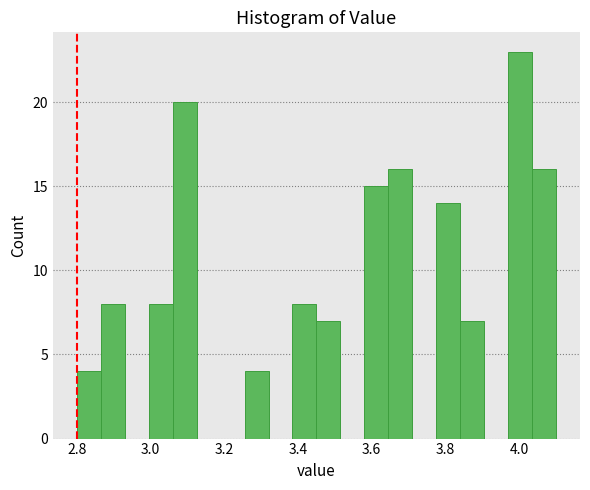

Around what value on the x-axis is the tallest bar? Give the approximate position of its centre, as read against the axis.

4.00